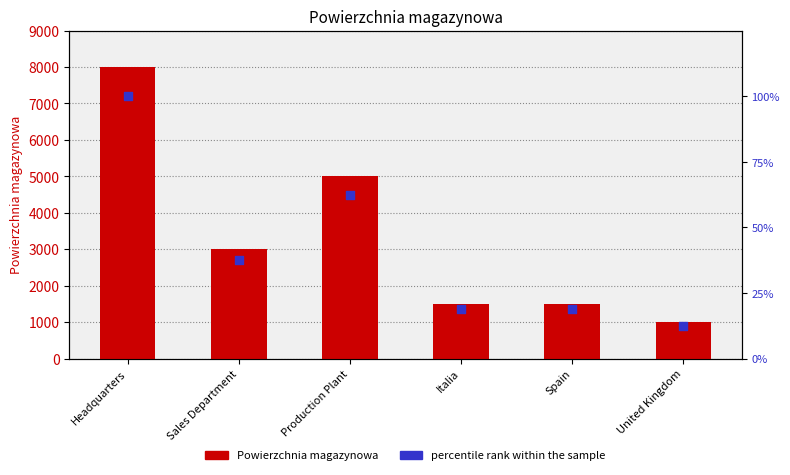

At which category is the sum across all series the highest?

Headquarters